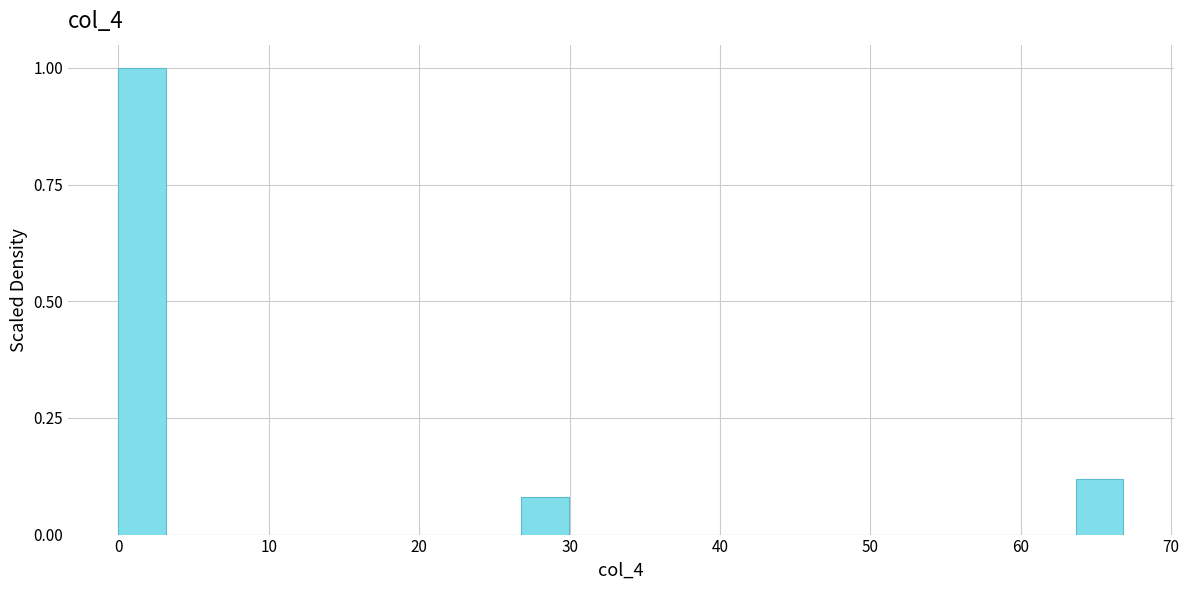

Read against the x-axis, roughly where is the centre of the tallest bar?

2